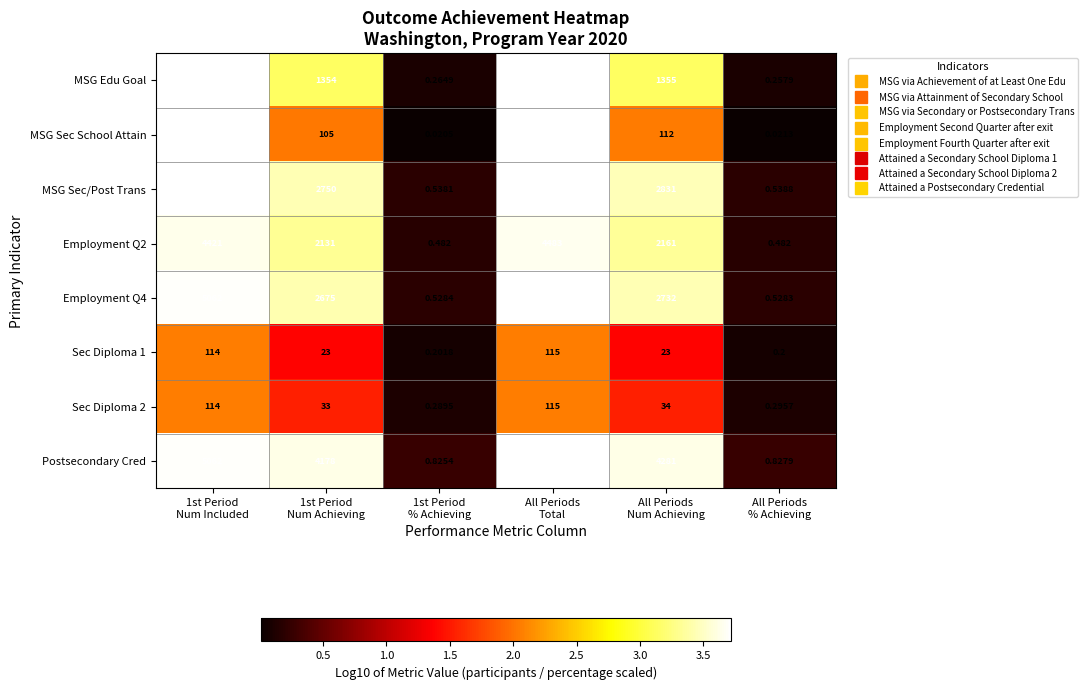

Which series has the largest range (max minus min)?

MSG Sec School Attain